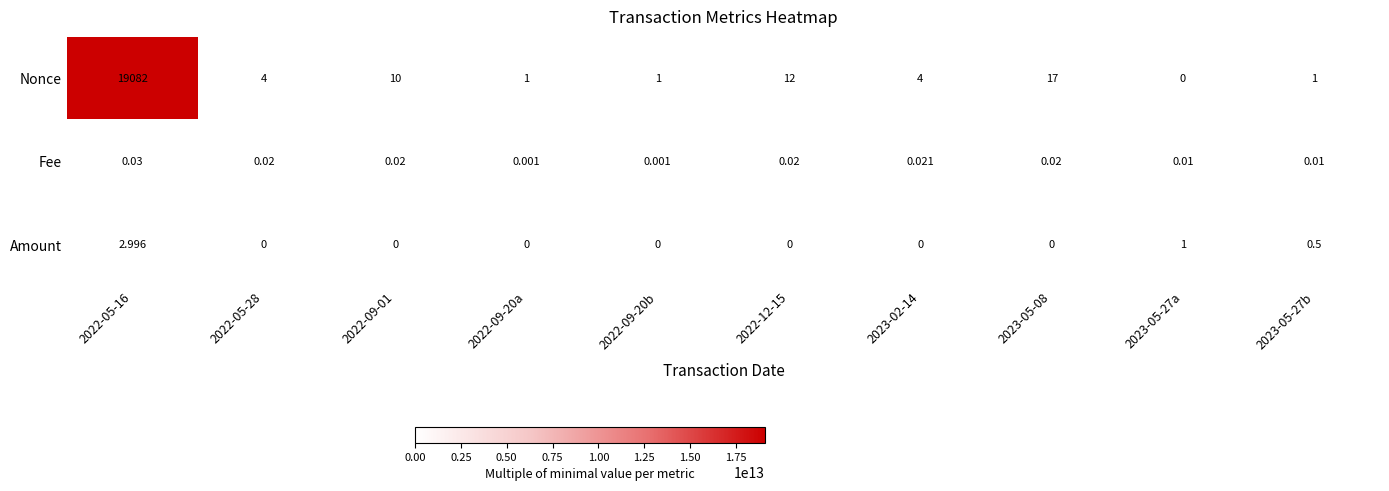

At 2022-09-20a, list the series in order from largest to smallest.

Nonce, Fee, Amount